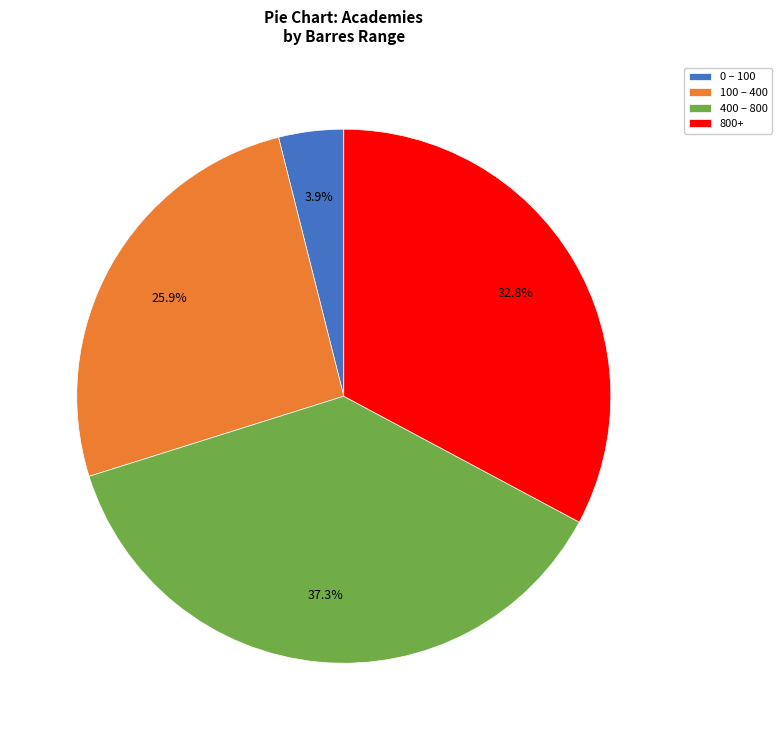

Which slice is the largest?

400 – 800